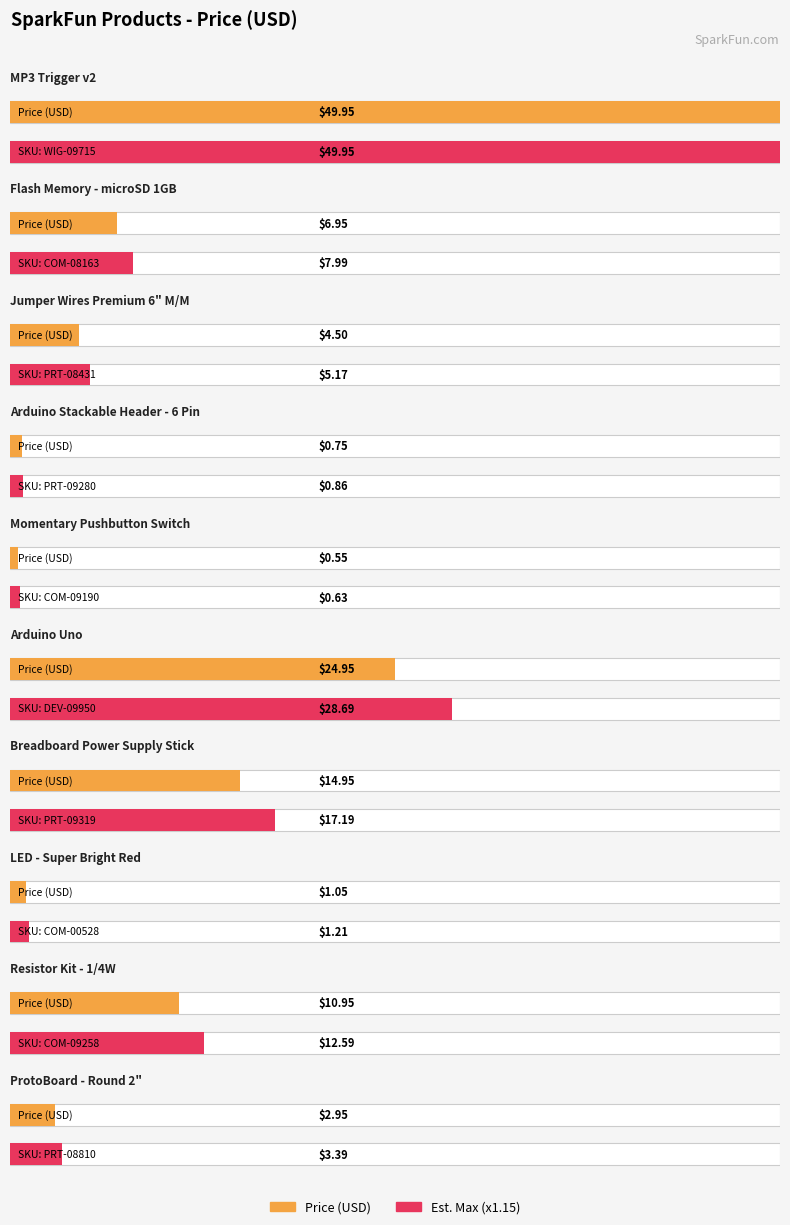

Are the bars horizontal?

Yes